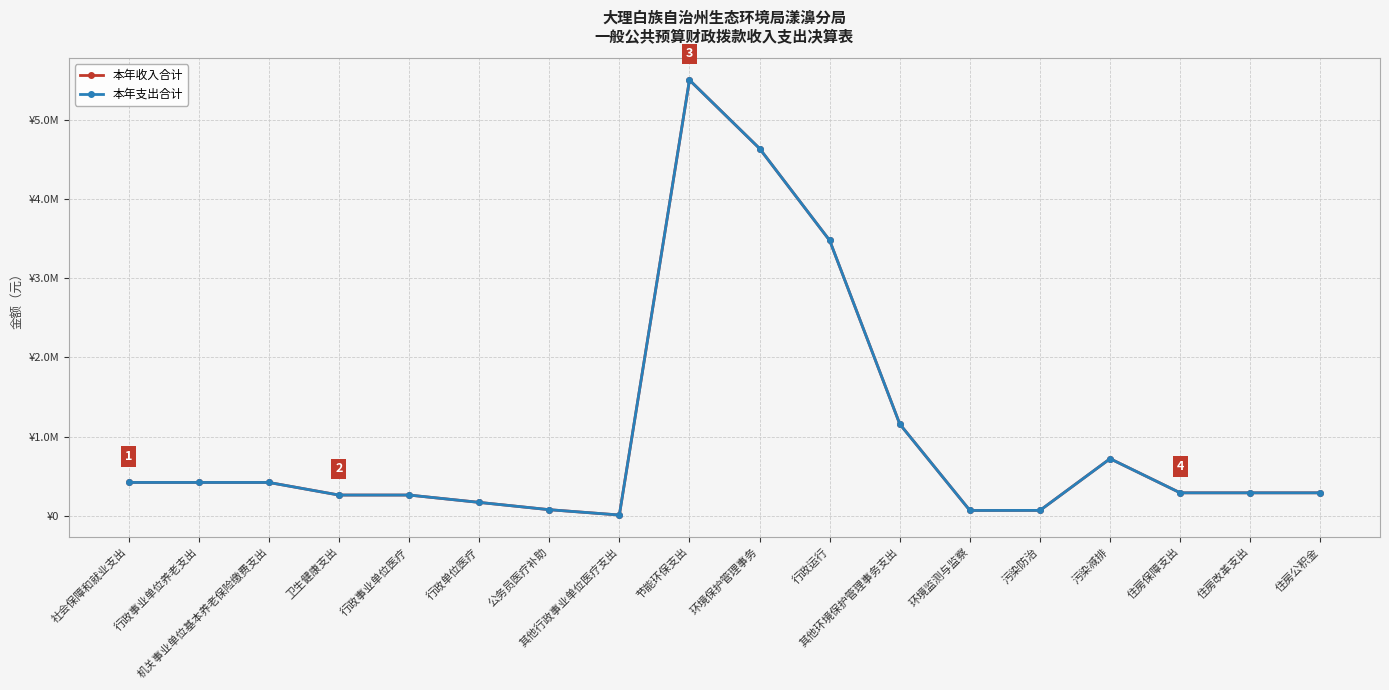

True or false: 本年收入合计 and 本年支出合计 intersect in this chart.

False